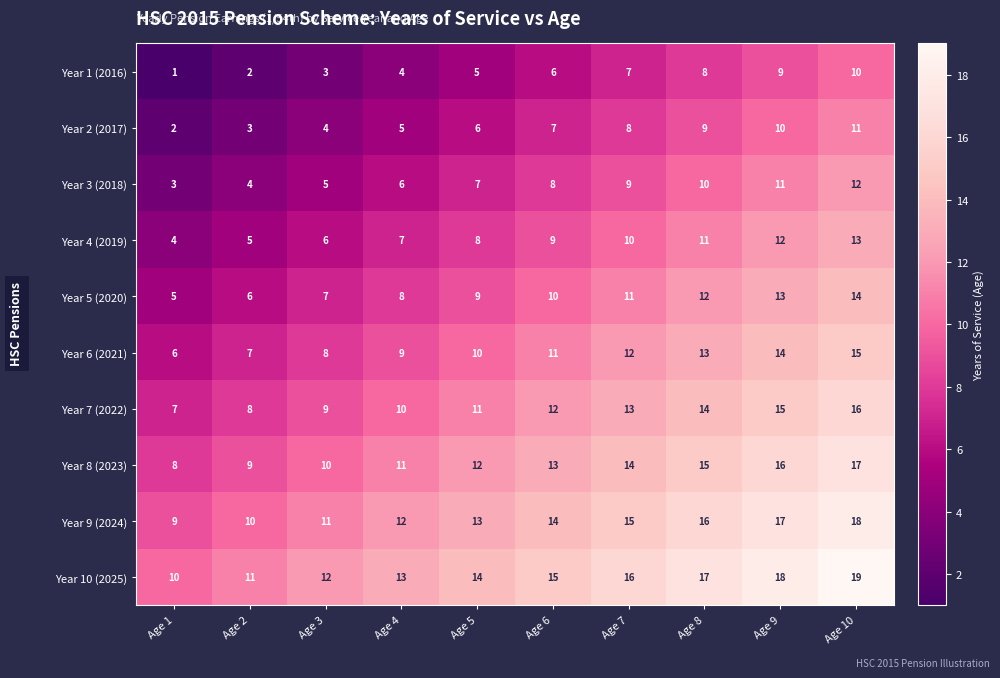

What is the approximate value of Year 3 (2018) at Age 6?

8